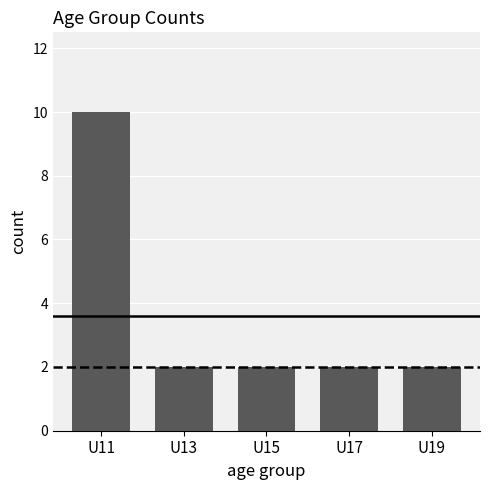

What is the sum of the values at U11 and U17?

12